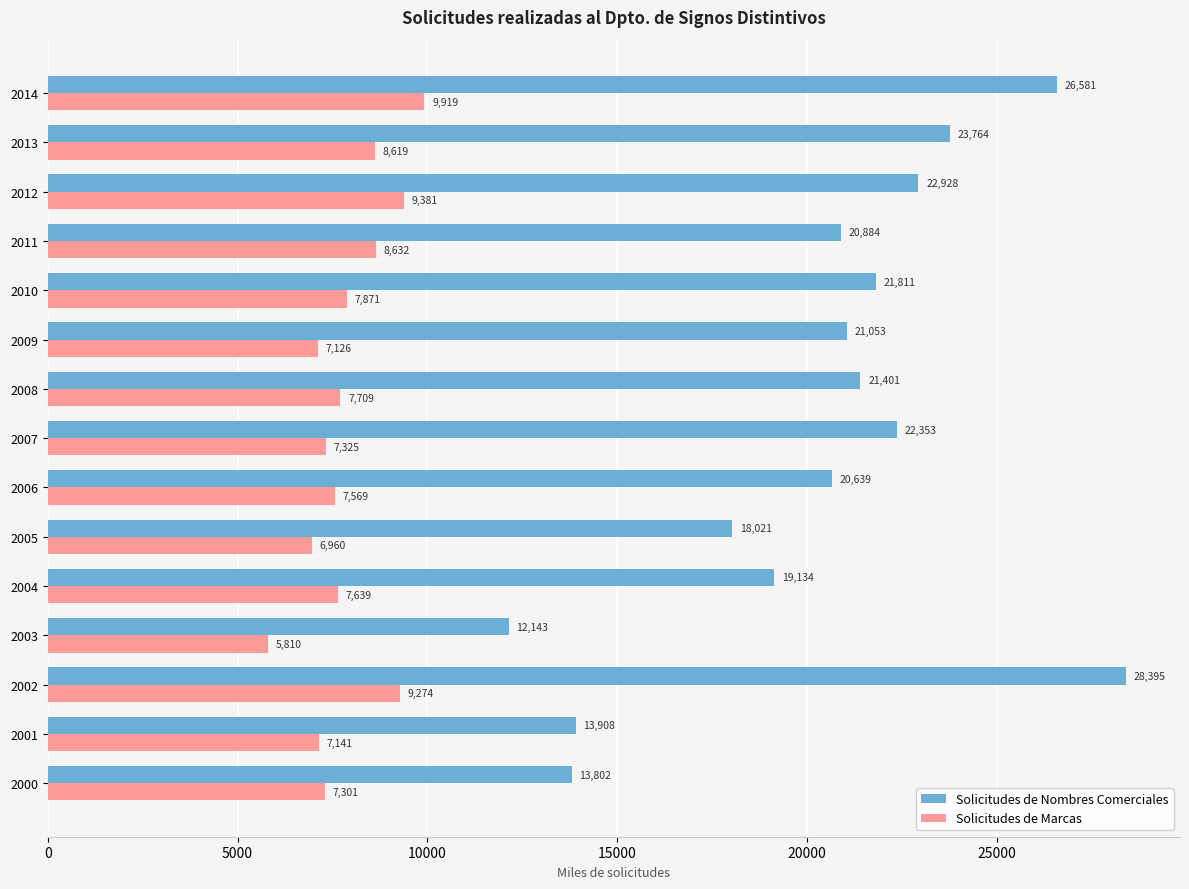

List the series in order of their peak value, highest first.

Solicitudes de Nombres Comerciales, Solicitudes de Marcas